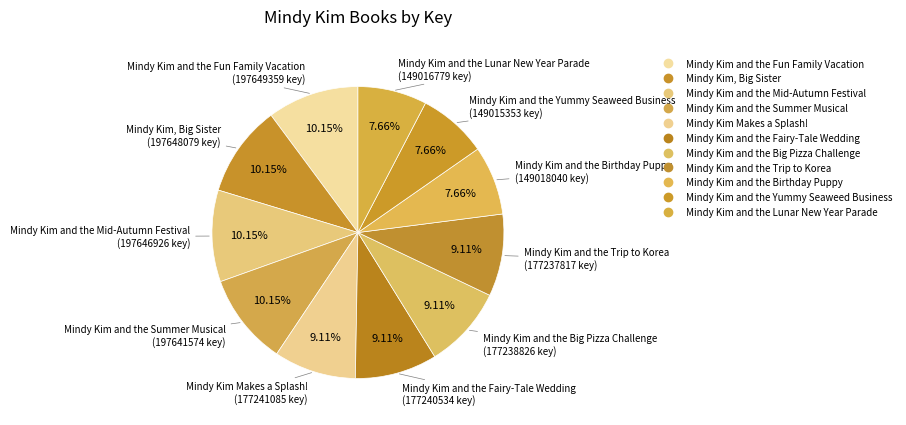

To the nearest percent, what is the average slice percentage?

9%